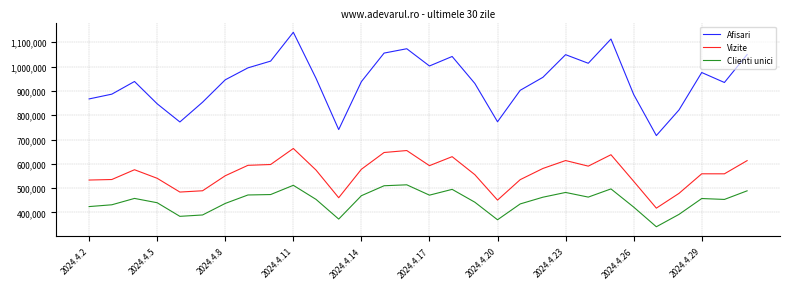

True or false: Vizite and Clienti unici intersect in this chart.

False